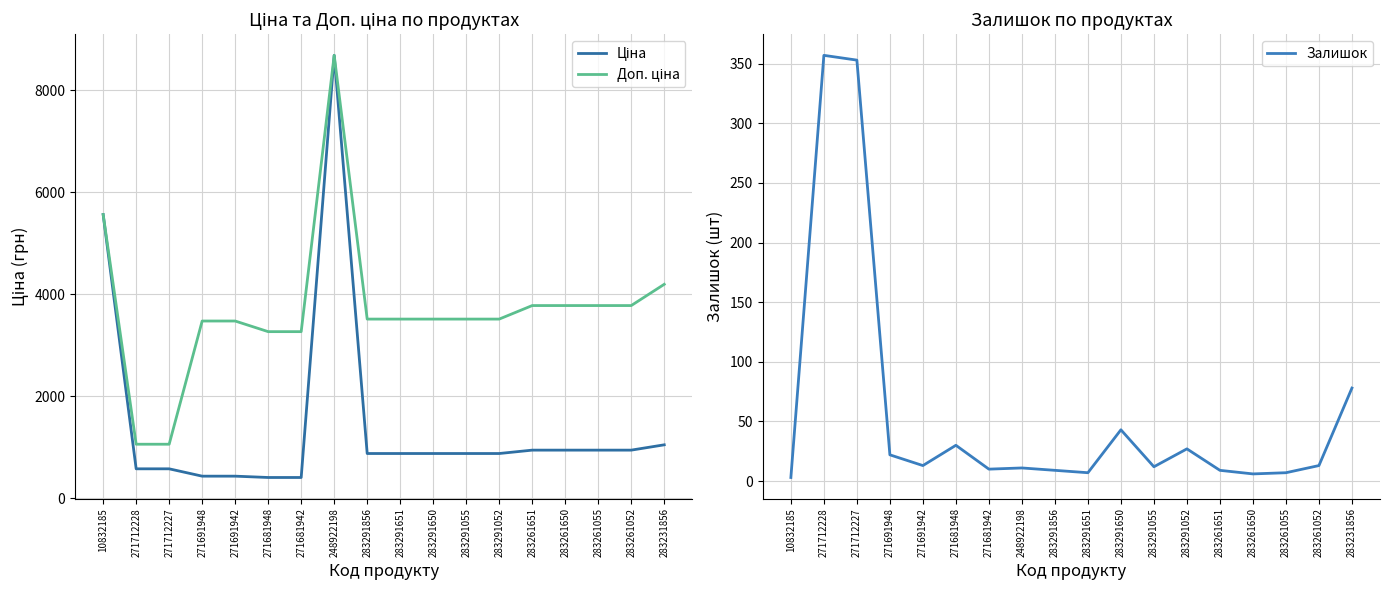

True or false: Ціна has a value of 944.2 at 283261055.

True